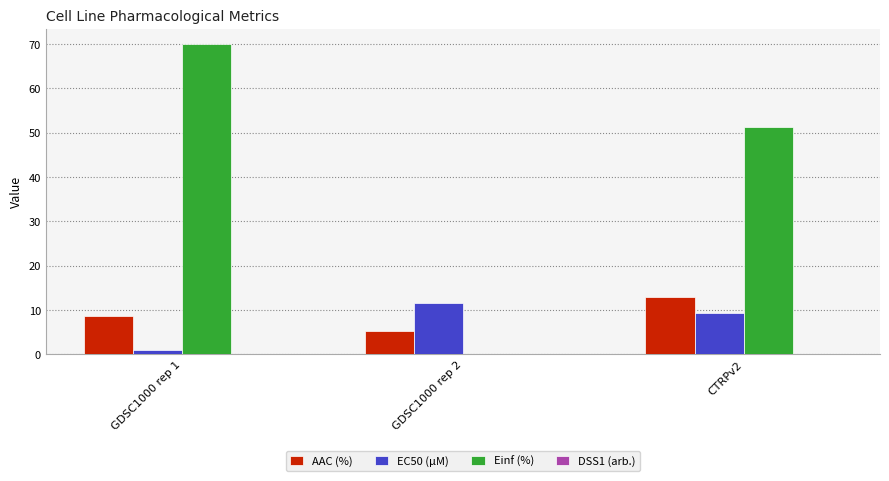

Read the EC50 (µM) value at GDSC1000 rep 2.

11.5